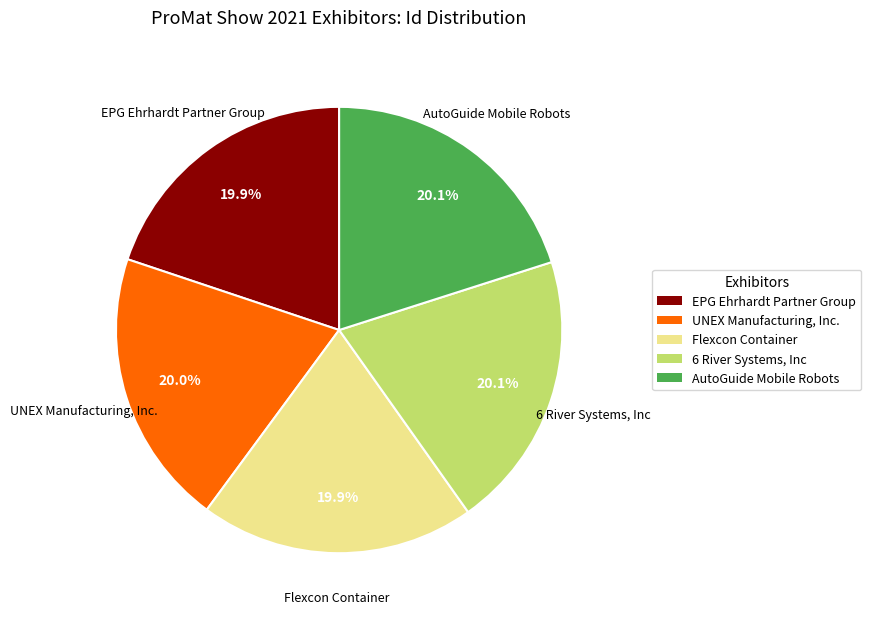

Is it true that 6 River Systems, Inc is 26% of the pie?

False